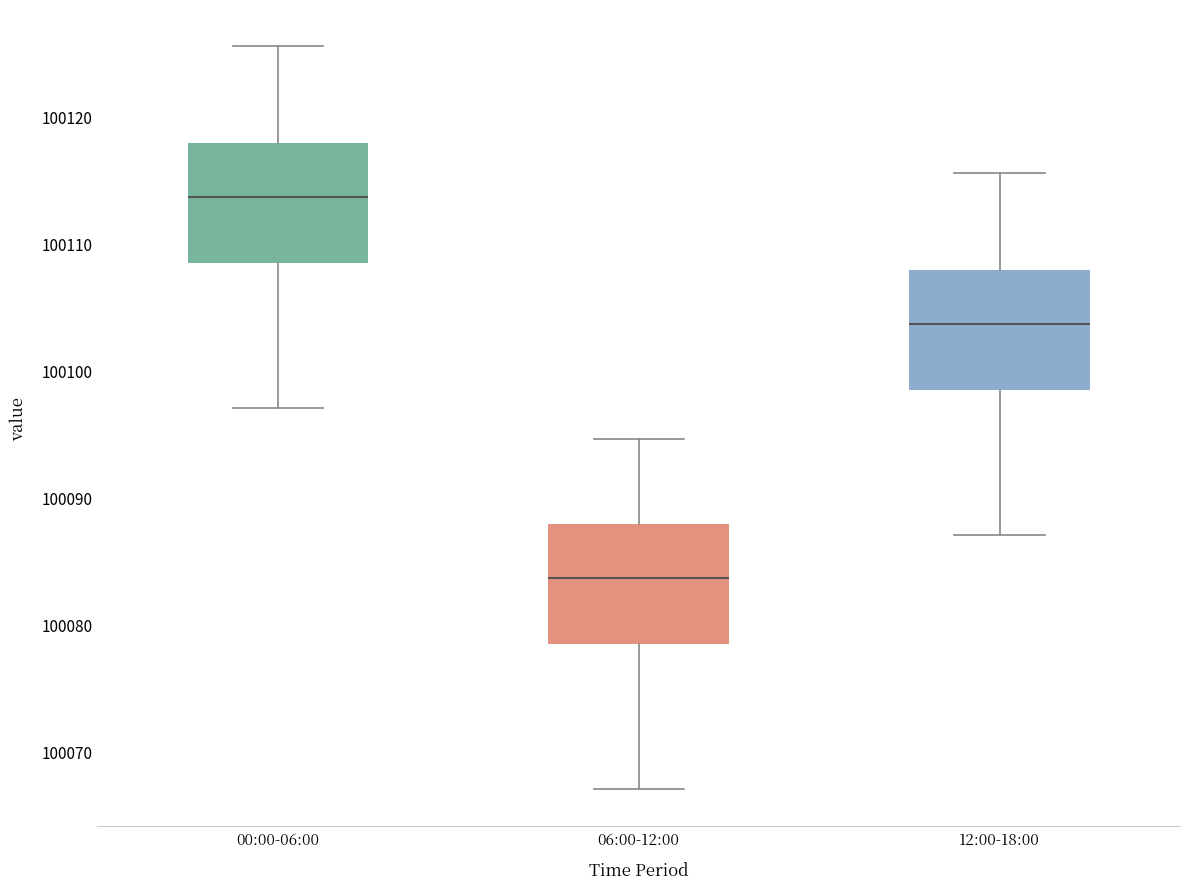

Which box's median line is the highest?

00:00-06:00